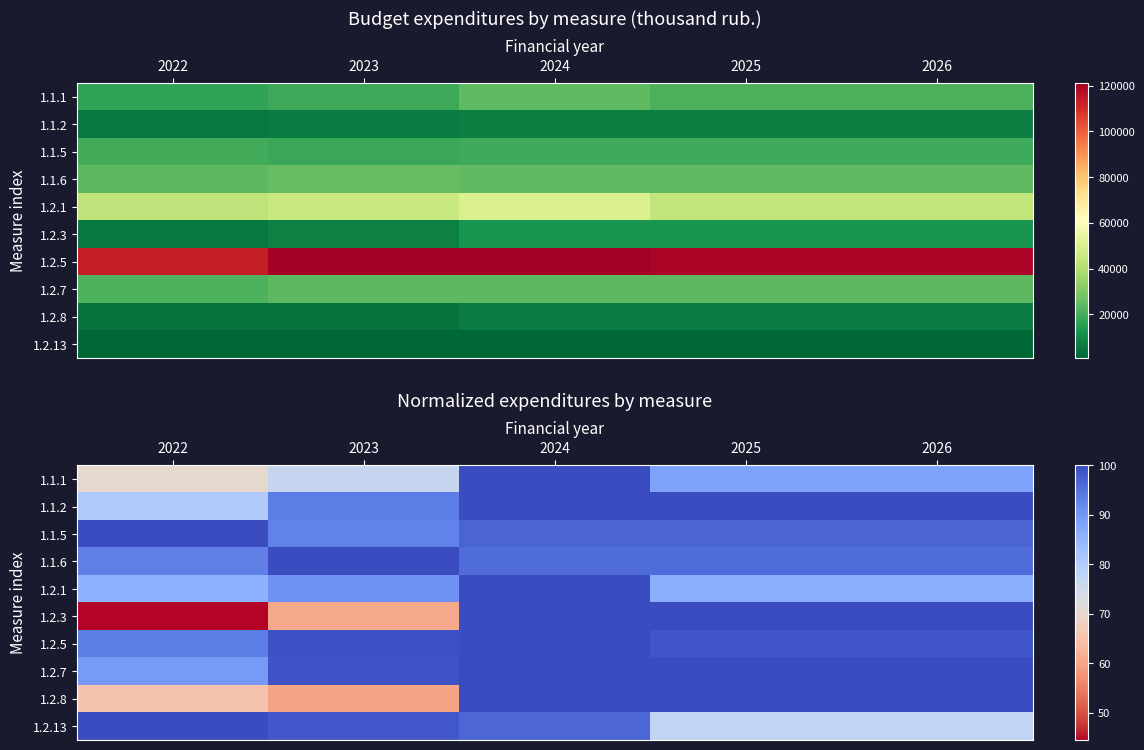

Which has a higher value, 2023 or 2022?

2023